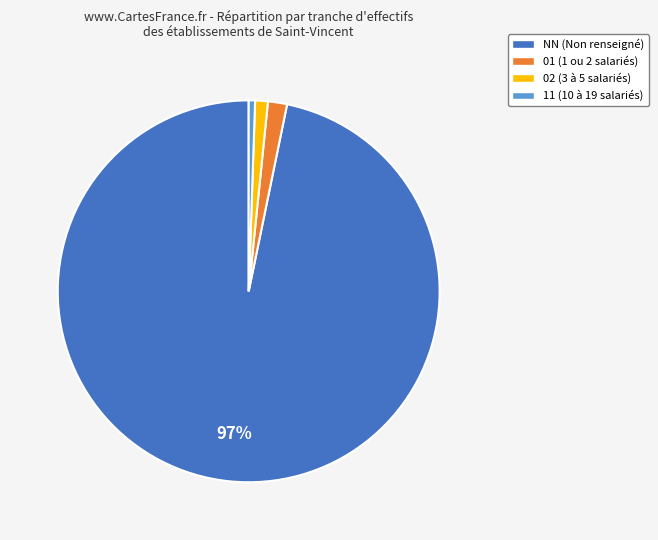

What percentage is the 11 slice, to the nearest percent?

1%